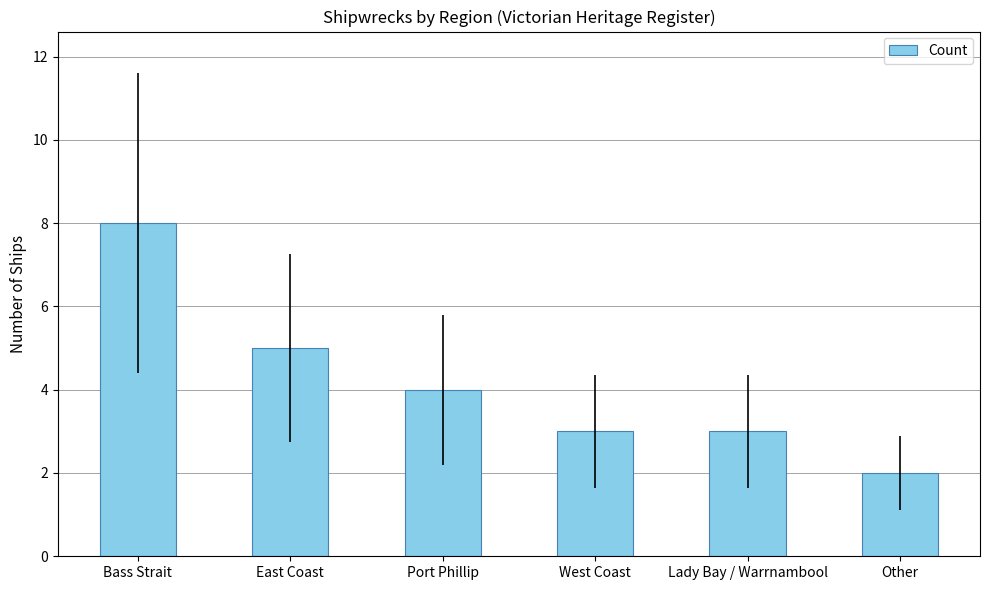

What is the label of the 1st bar from the right?

Other